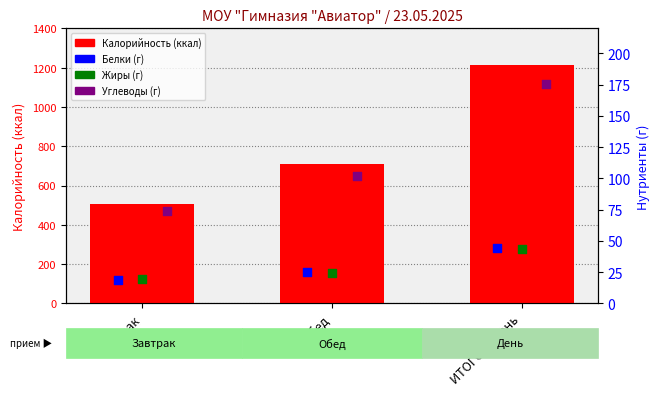

Which series has the largest total across all categories?

Калорийность